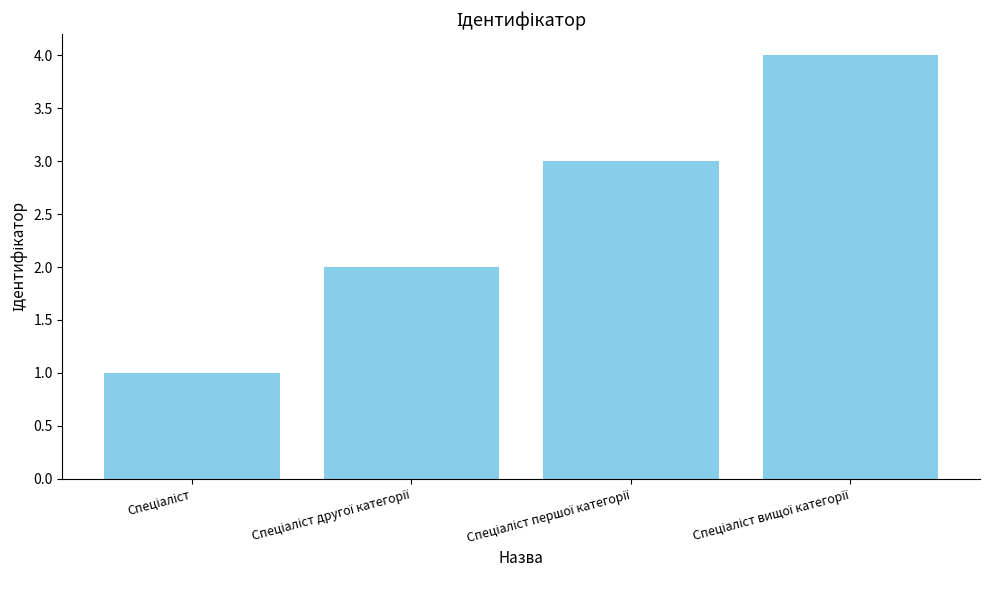

How many distinct data groups are displayed?

1